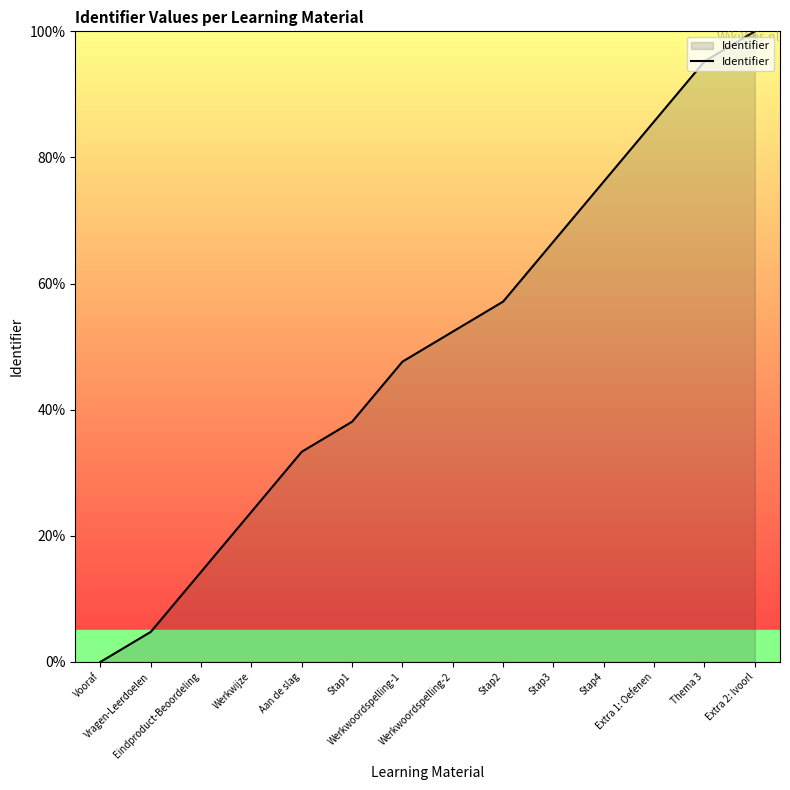

The chart shows a value of -32.1 at Vooraf. True or false?

False